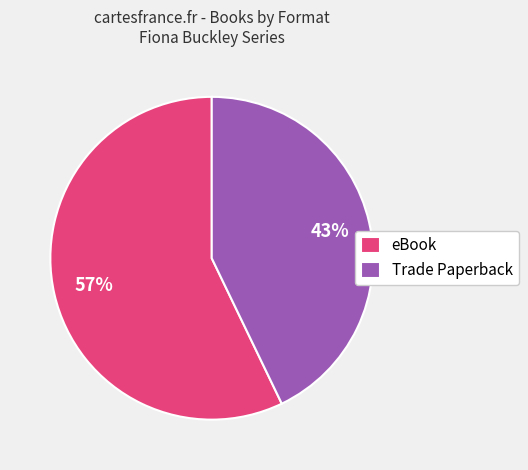

Rank the categories by value from highest to lowest.

eBook, Trade Paperback